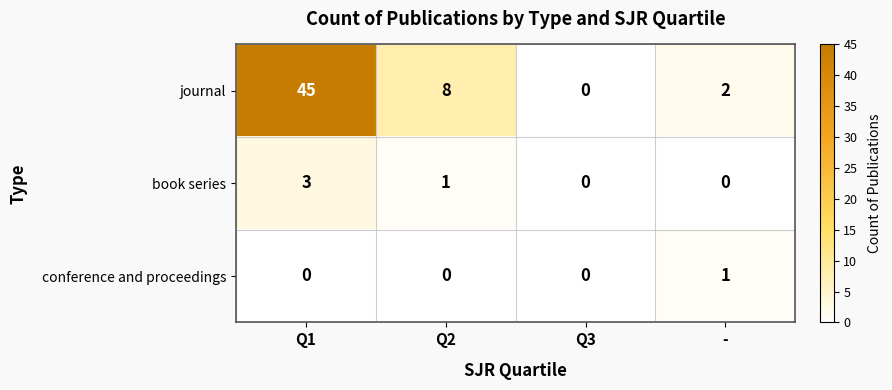

Which series has the widest spread of values?

journal